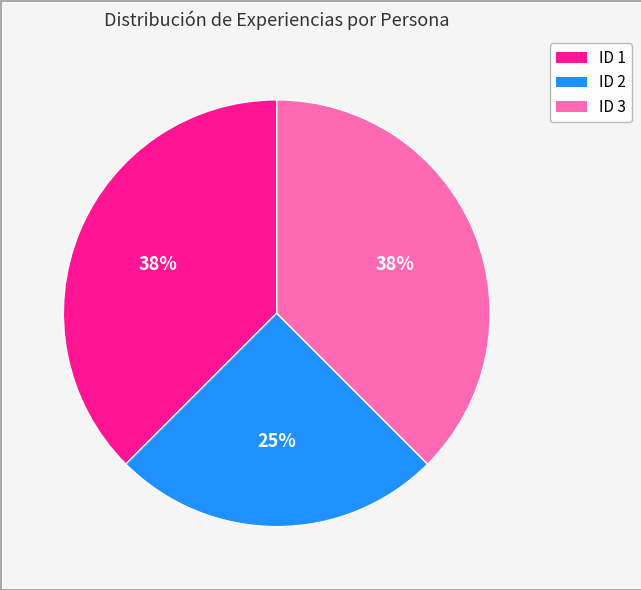

To the nearest percent, what portion does ID 2 represent?

25%